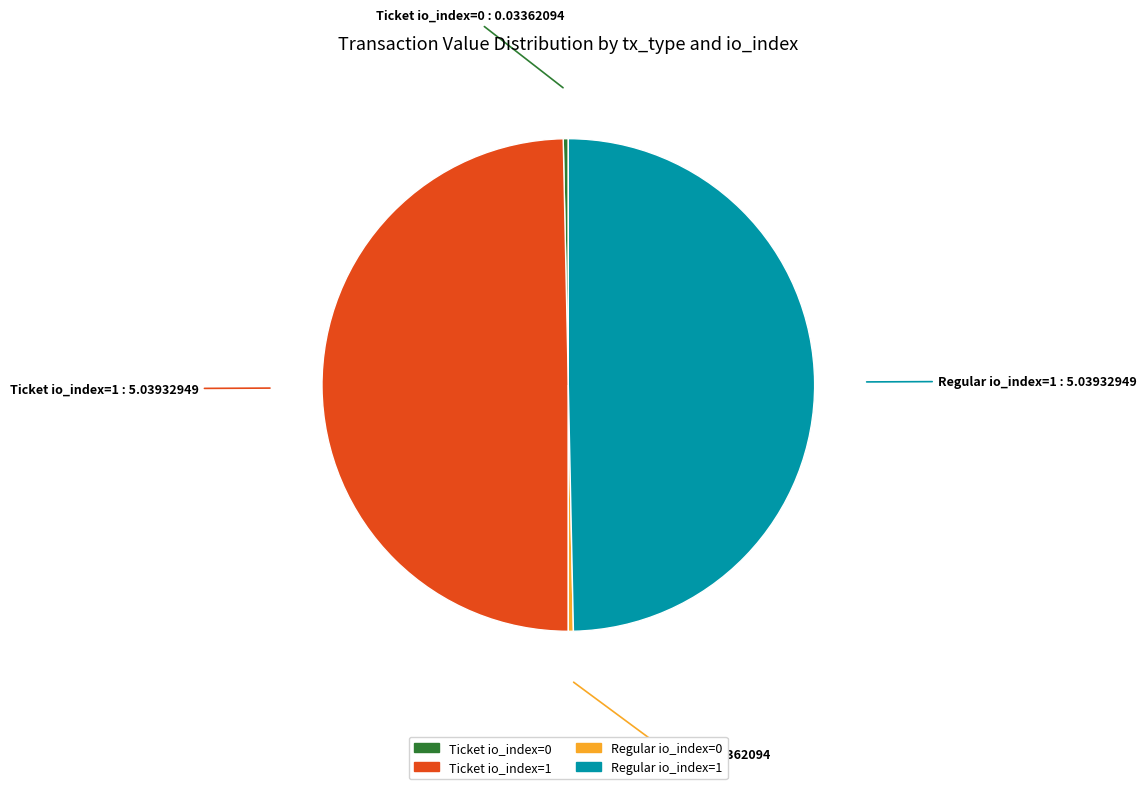

Between Ticket io_index=0 and Ticket io_index=1, which is larger?

Ticket io_index=1